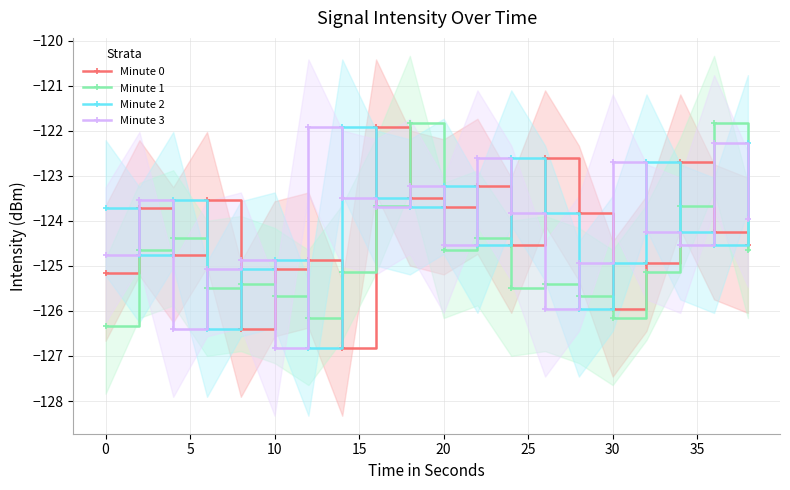

In Minute 0, how many points are higher than both neighbors (excluding endpoints)?

7